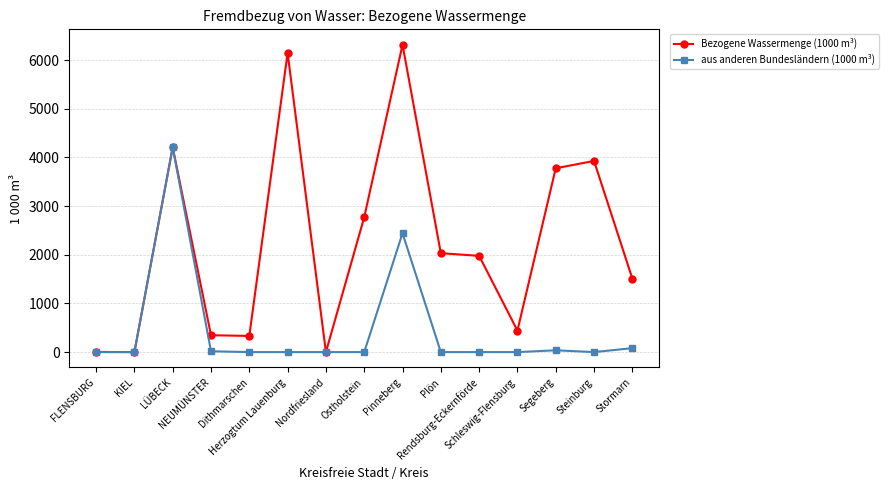

True or false: aus anderen Bundesländern (1000 m³) has more than 1 interior local peaks.

True